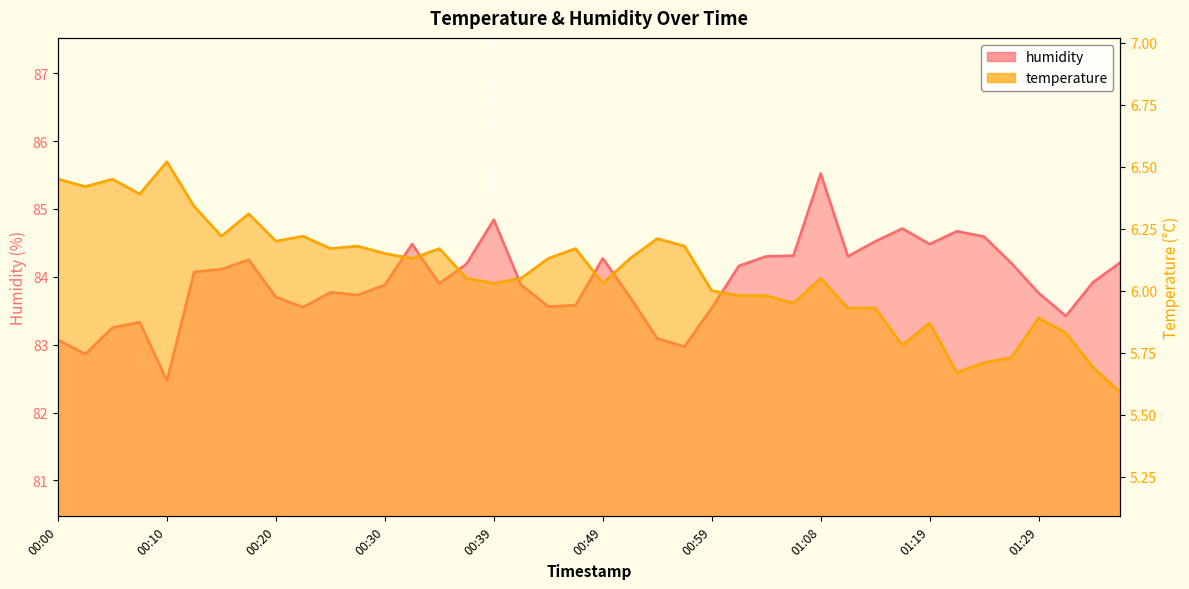

What is the label of the 15th point from the left?

00:34